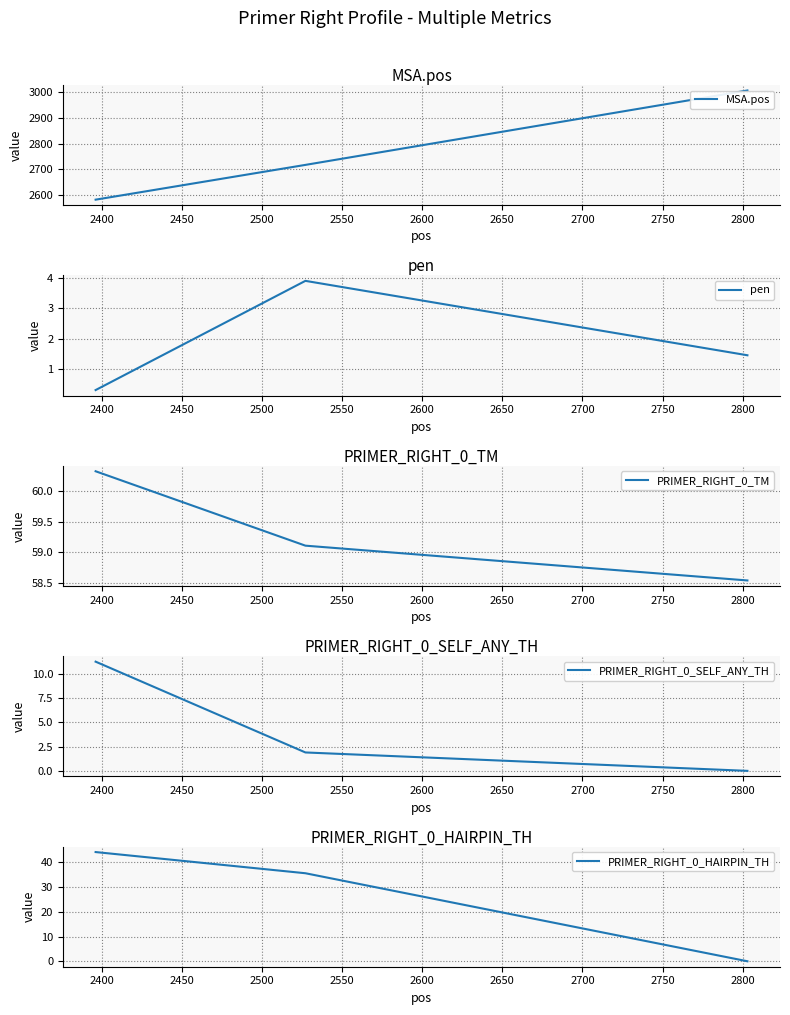

Rank the series by their maximum value, from highest to lowest.

MSA.pos, PRIMER_RIGHT_0_TM, PRIMER_RIGHT_0_HAIRPIN_TH, PRIMER_RIGHT_0_SELF_ANY_TH, pen